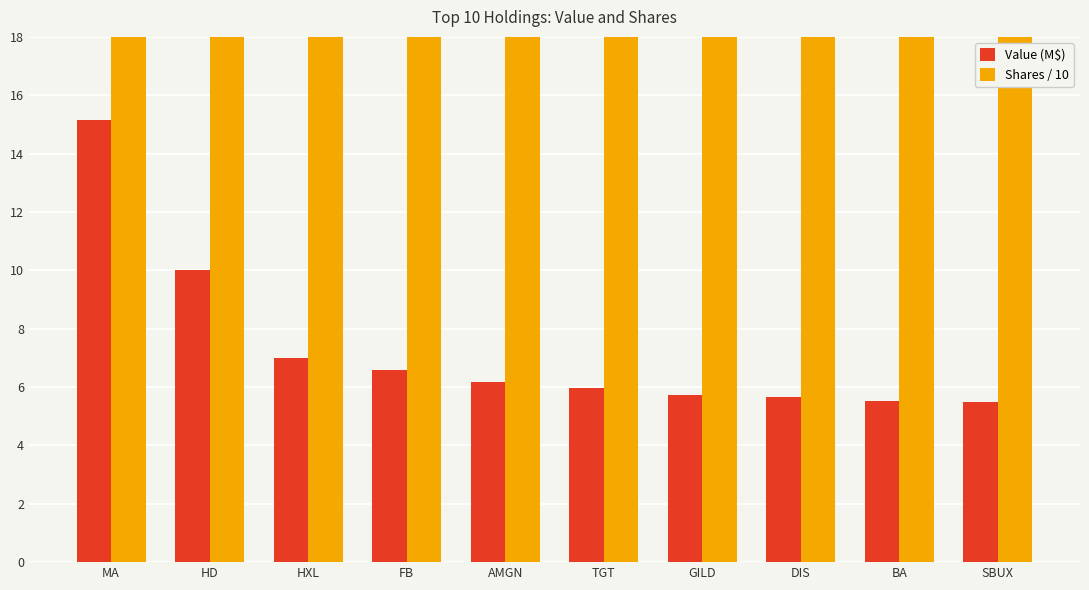

Which category has the lowest value in the Shares / 10 series?

AMGN